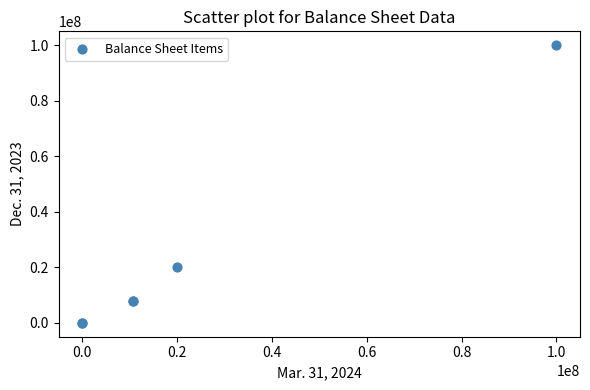

What Y value in the scatter plot is closest to 50000000?

20000000.0